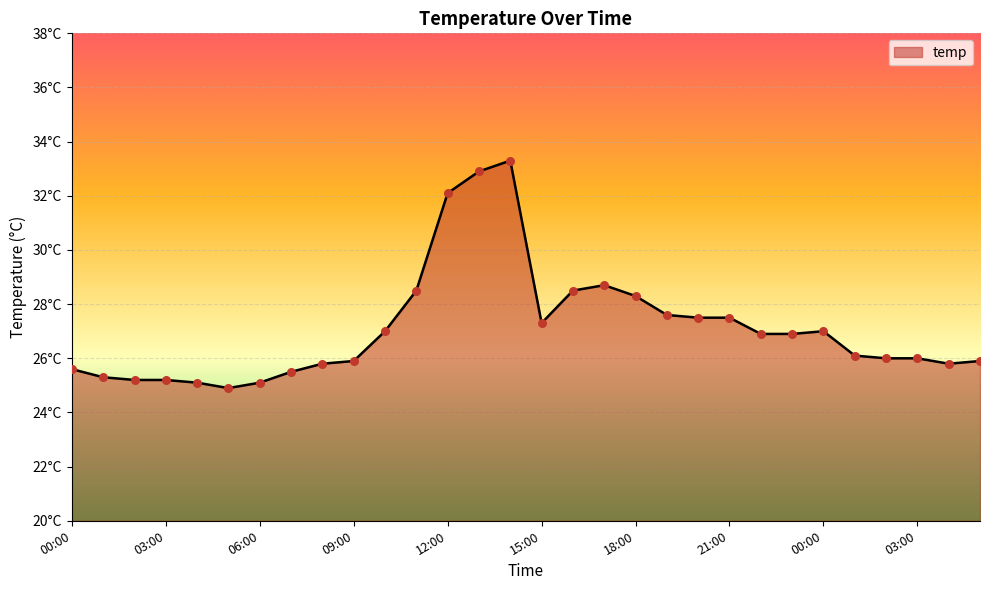

Is this an area chart (filled region under the line)?

Yes